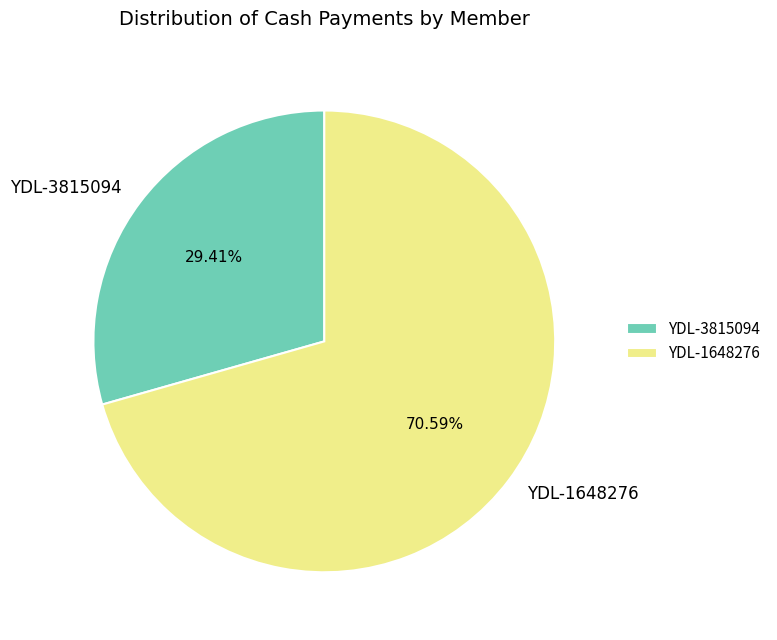

Is YDL-3815094 the majority of the pie?

No